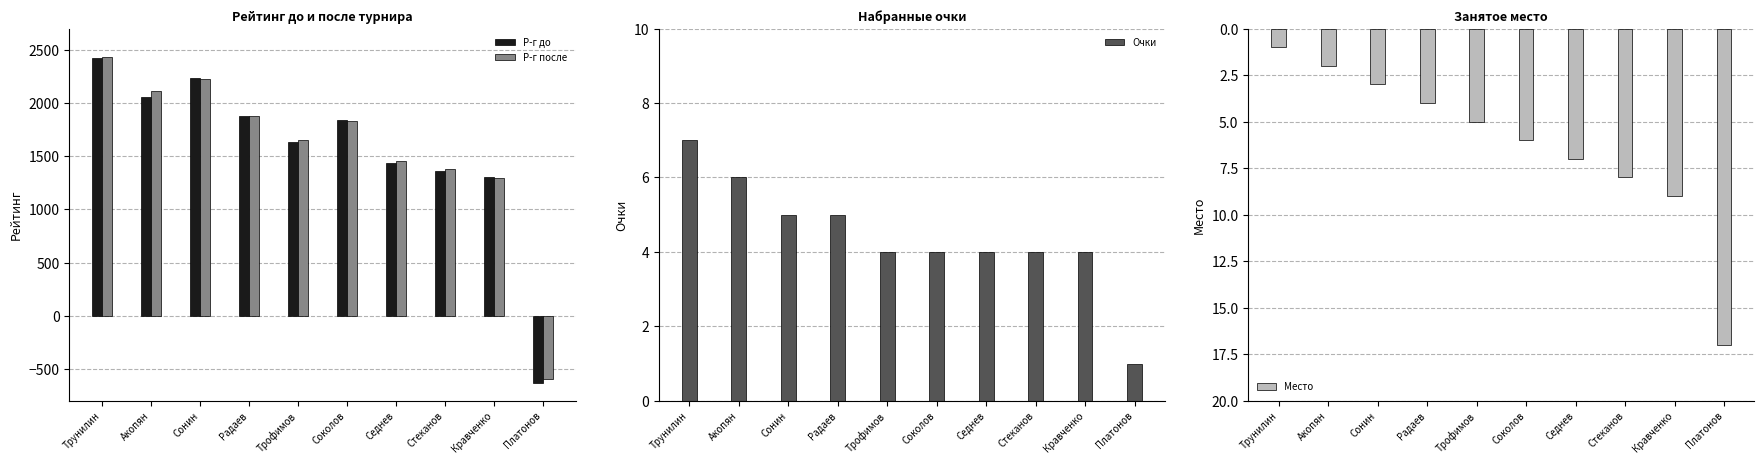

Which series changed the most between Трунилин and Акопян?

Р-г до